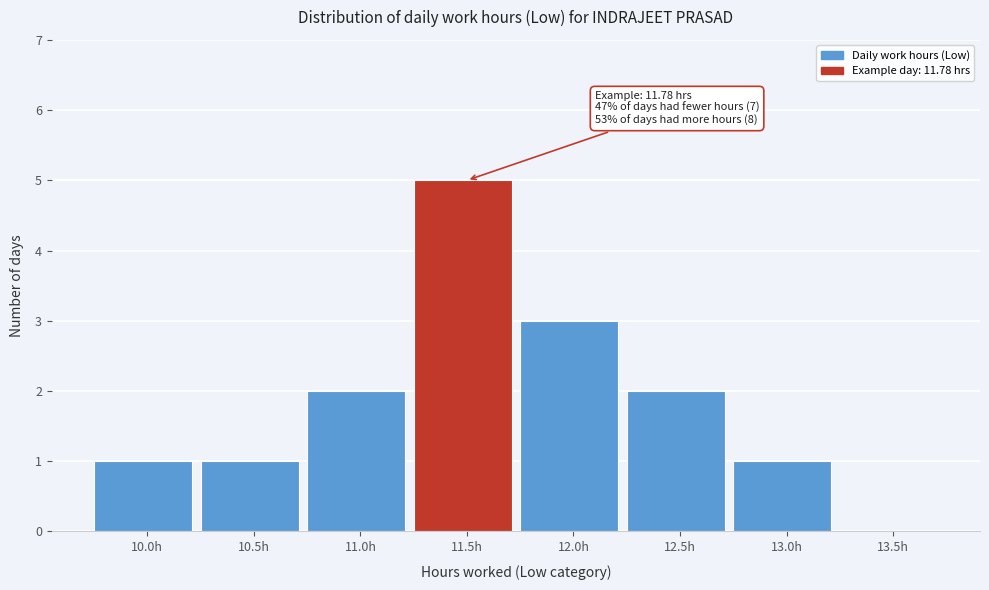

Reading left to right, extract all data points from this chart.

10.0h=1	10.5h=1	11.0h=2	11.5h=5	12.0h=3	12.5h=2	13.0h=1	13.5h=0